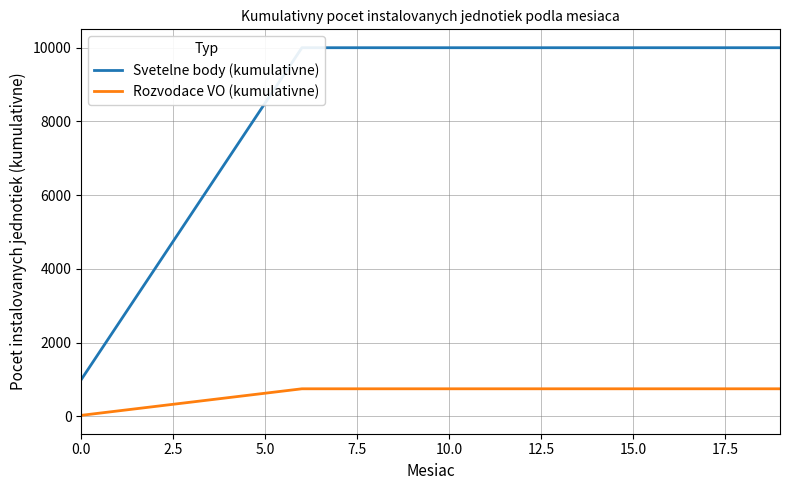

What are all the series names shown in the legend?

Svetelne body (kumulativne), Rozvodace VO (kumulativne)